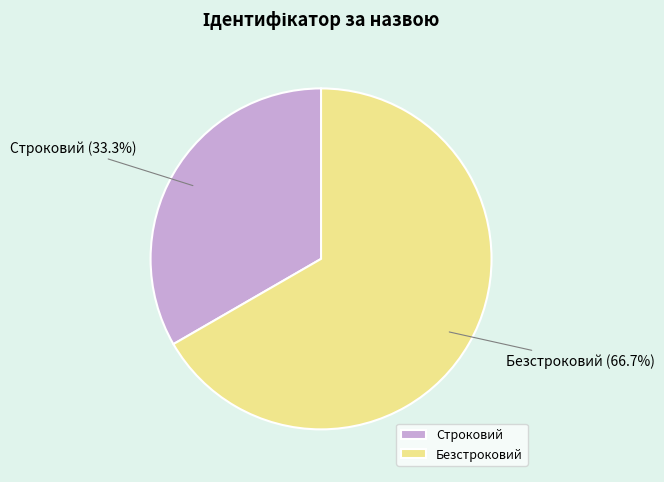

Does Безстроковий account for over 50% of the chart?

Yes